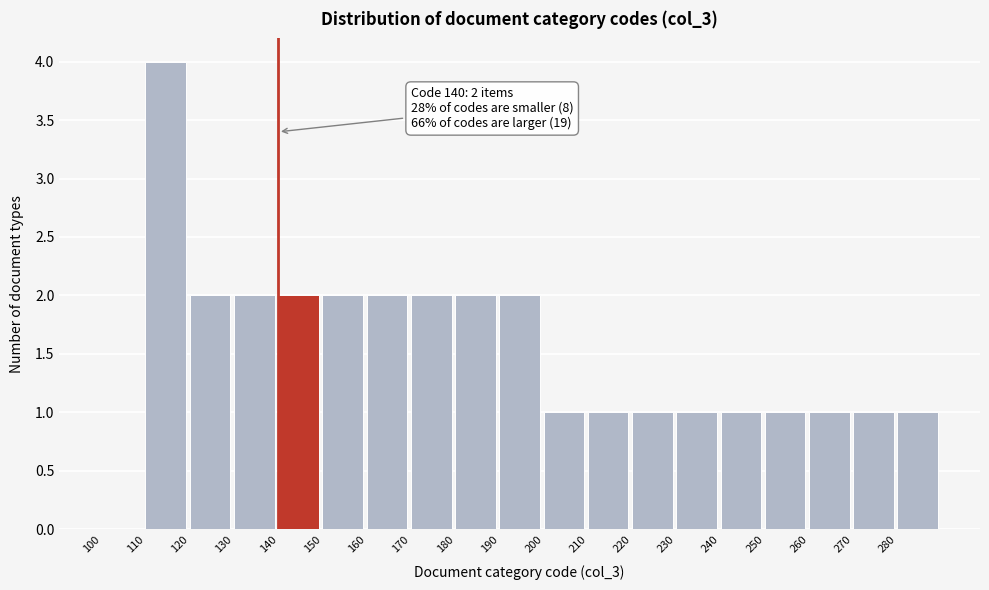

Over which range of the x-axis is the bar tallest?

110 to 120